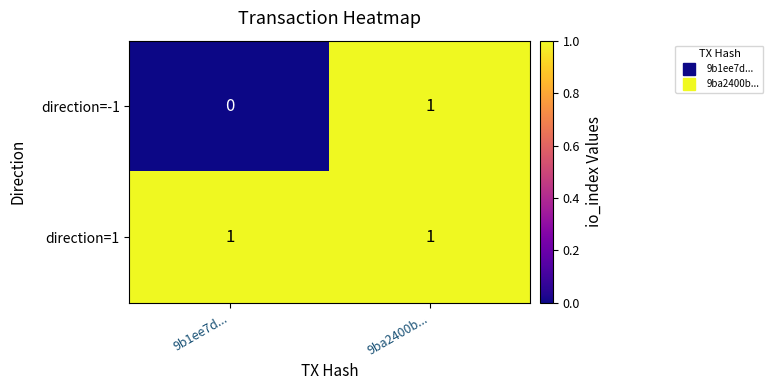

List the series in order of their overall mean, lowest first.

direction=-1, direction=1